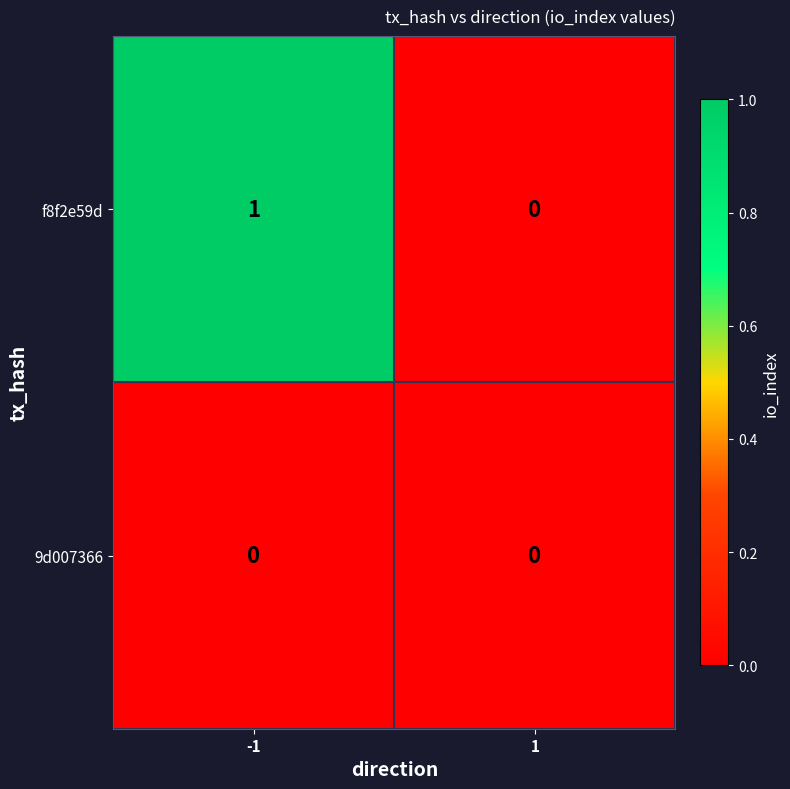

List the labels in order of f8f2e59d value, largest first.

-1, 1